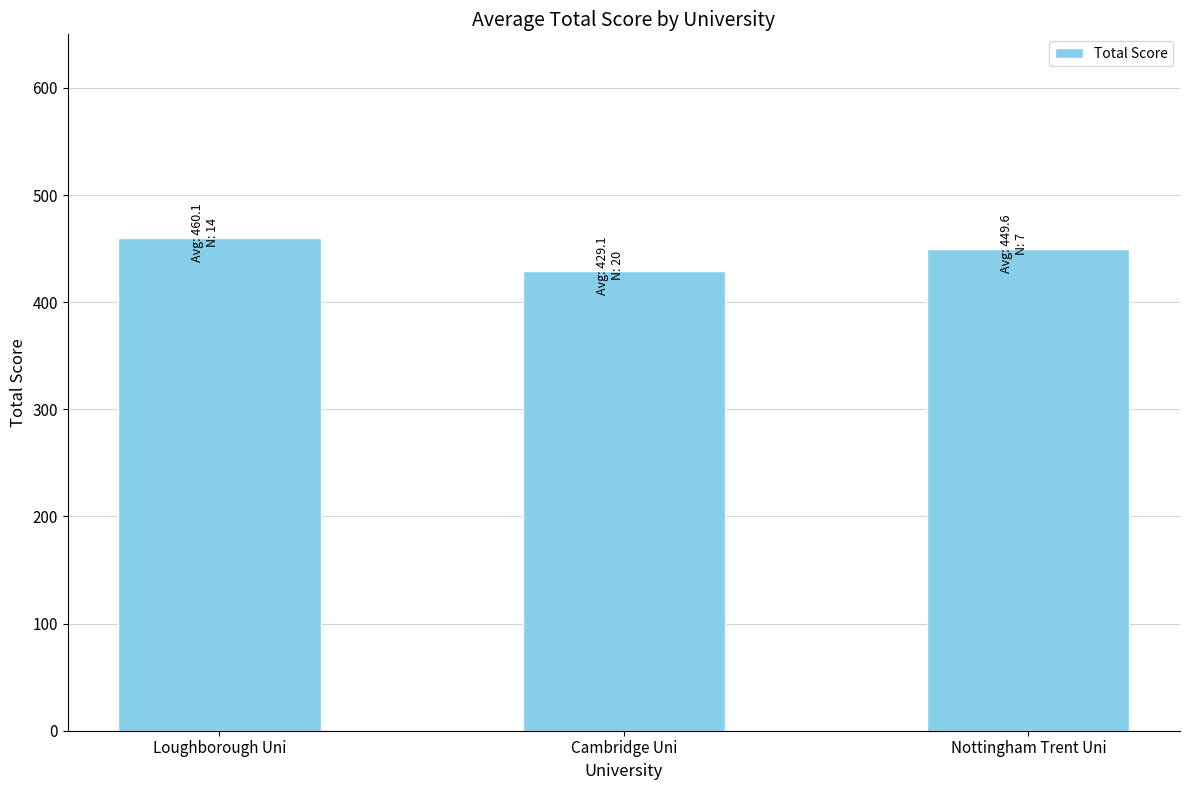

Which has a higher value, Loughborough Uni or Nottingham Trent Uni?

Loughborough Uni